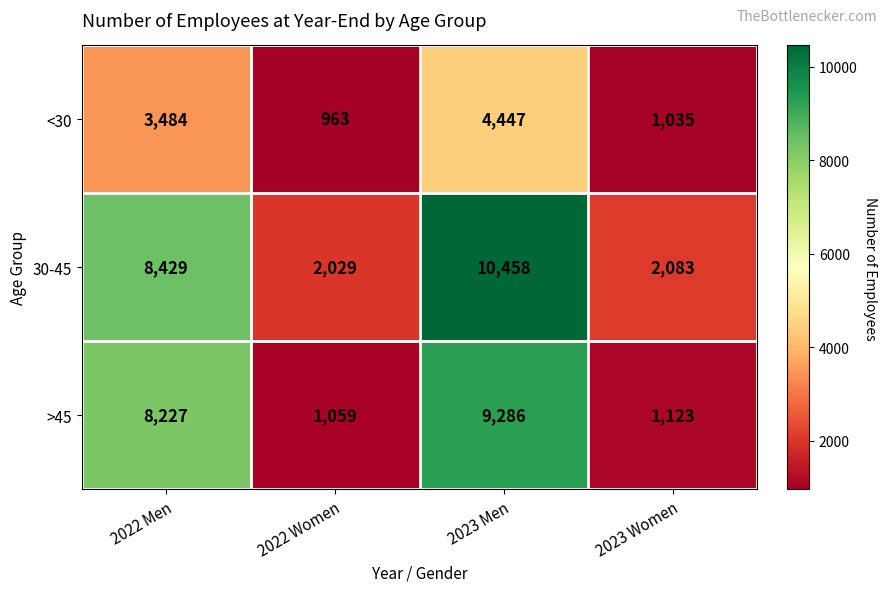

Which label corresponds to the largest value in the chart?

2023 Men